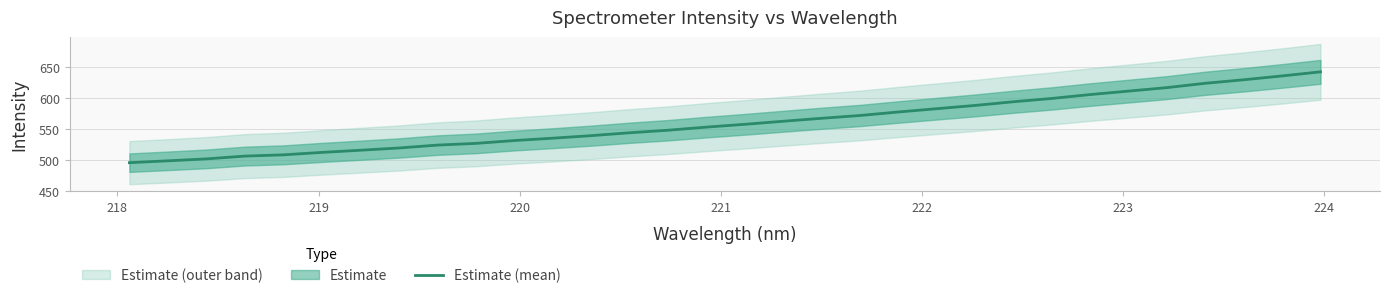

What is the highest value of the Estimate (mean) series?

642.0